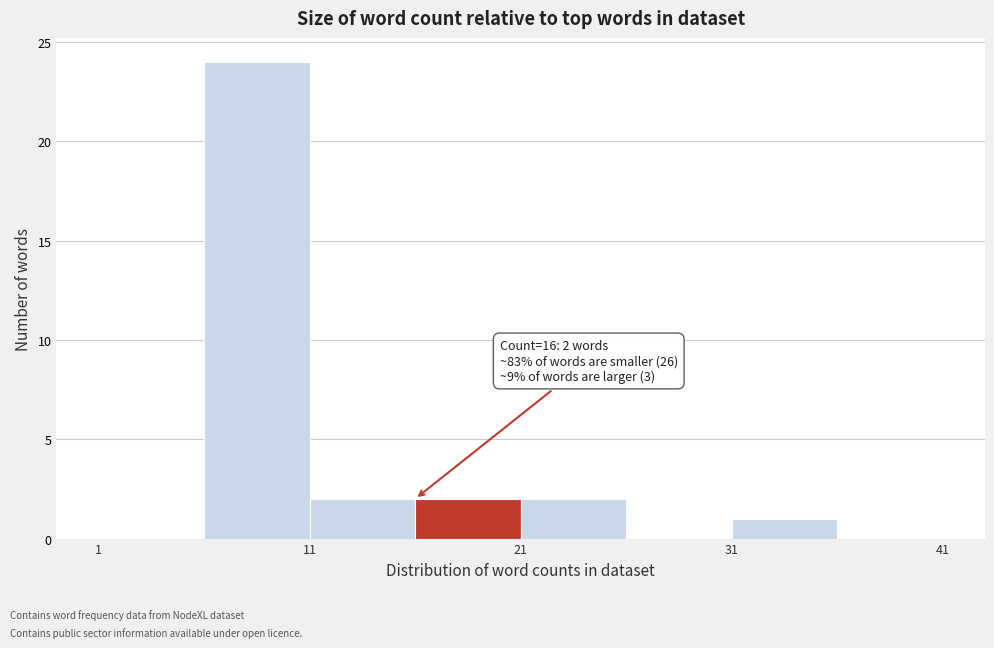

Over which range of the x-axis is the bar tallest?

6 to 11